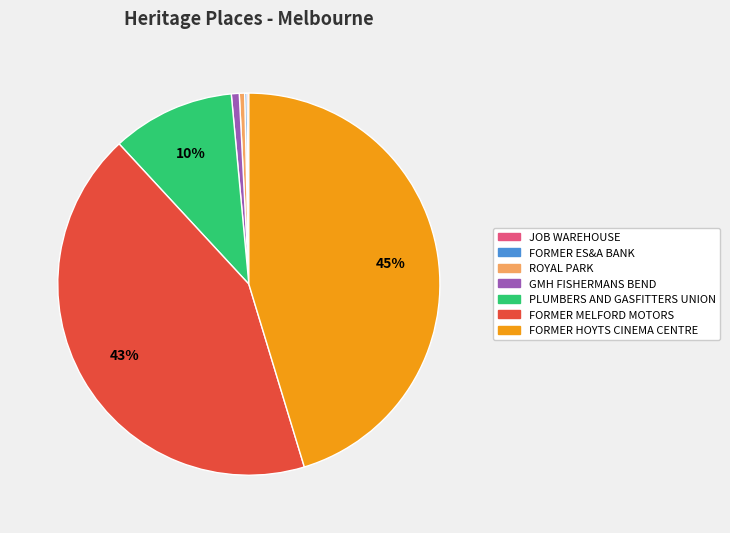

Which slice is the largest?

FORMER HOYTS CINEMA CENTRE